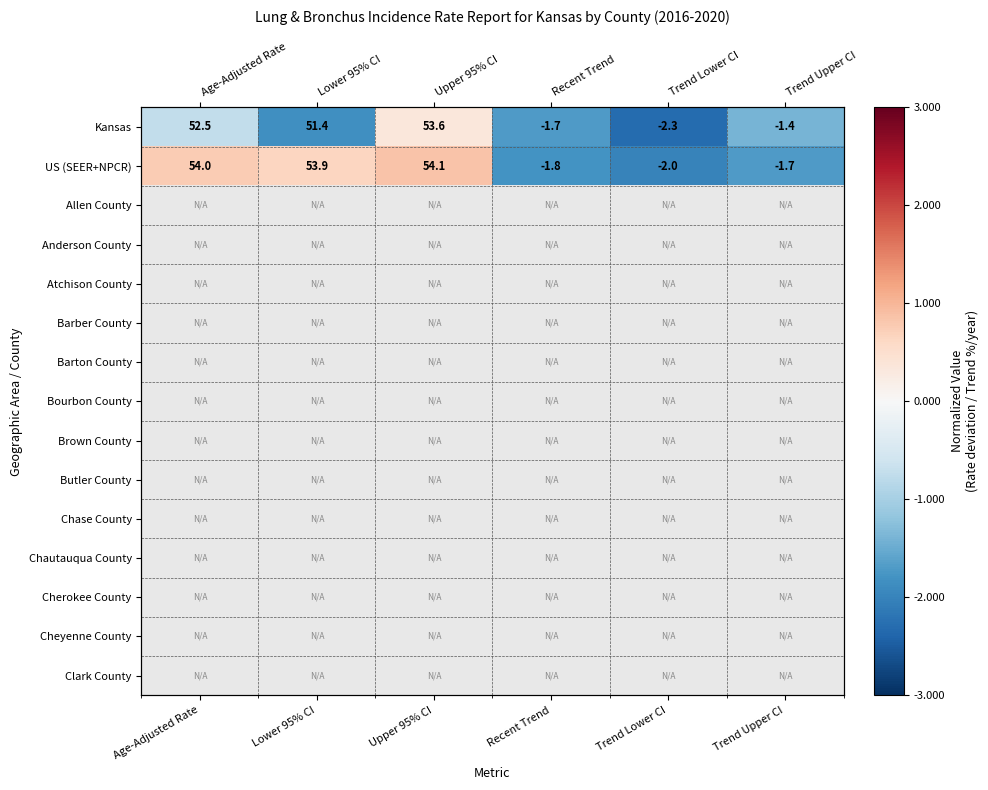

Is the value of Atchison County at Trend Lower CI greater than the value of US (SEER+NPCR) at Trend Lower CI?

No